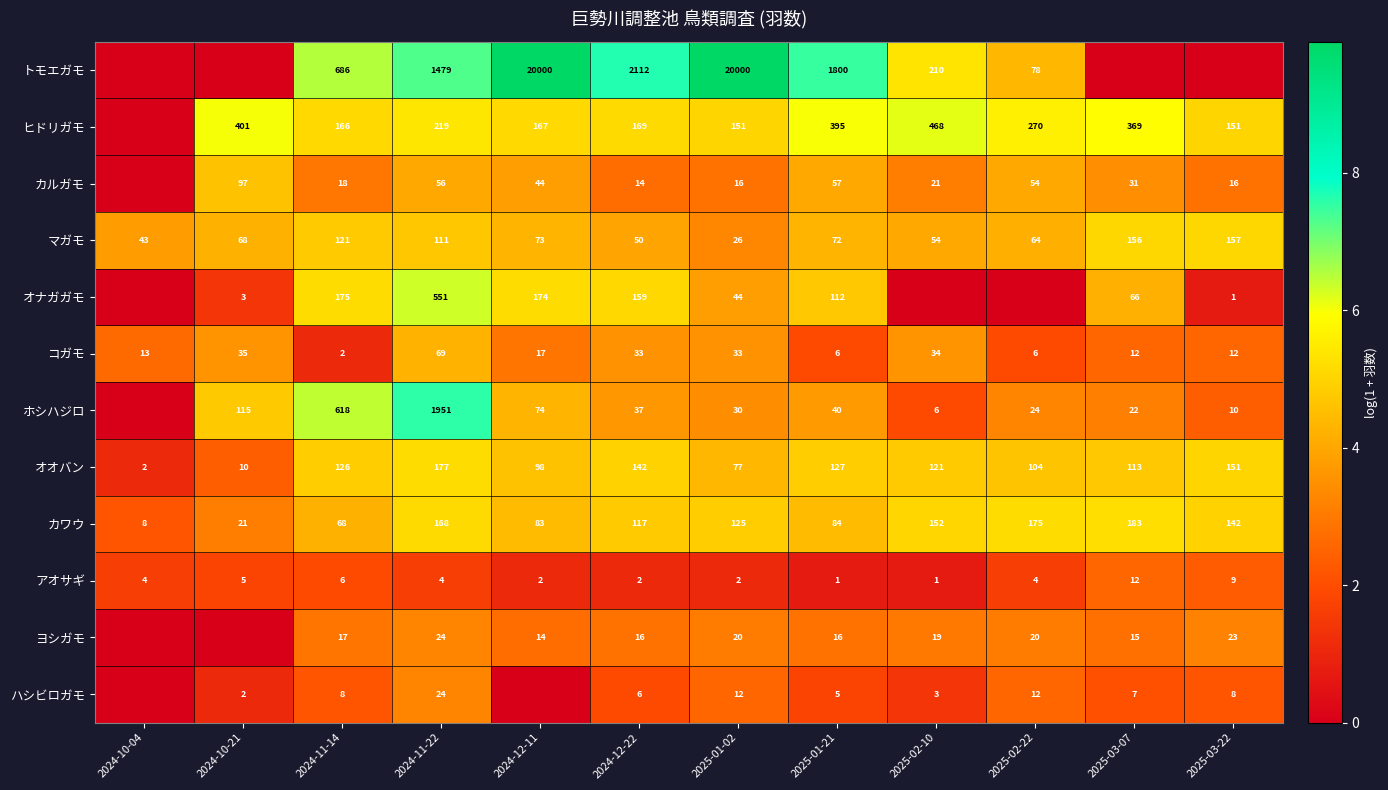

Is it true that カワウ equals 27 at 2024-10-21?

False